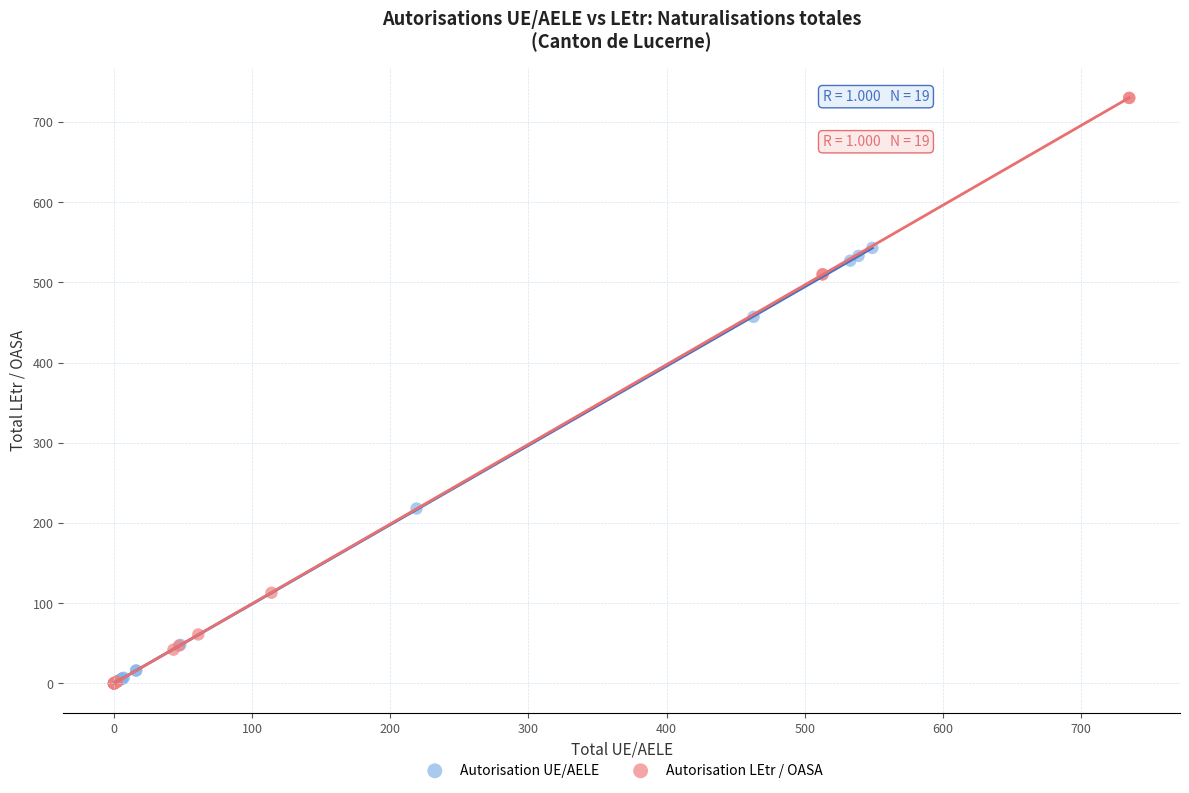

Which series contains the highest Y value?

Autorisation LEtr / OASA